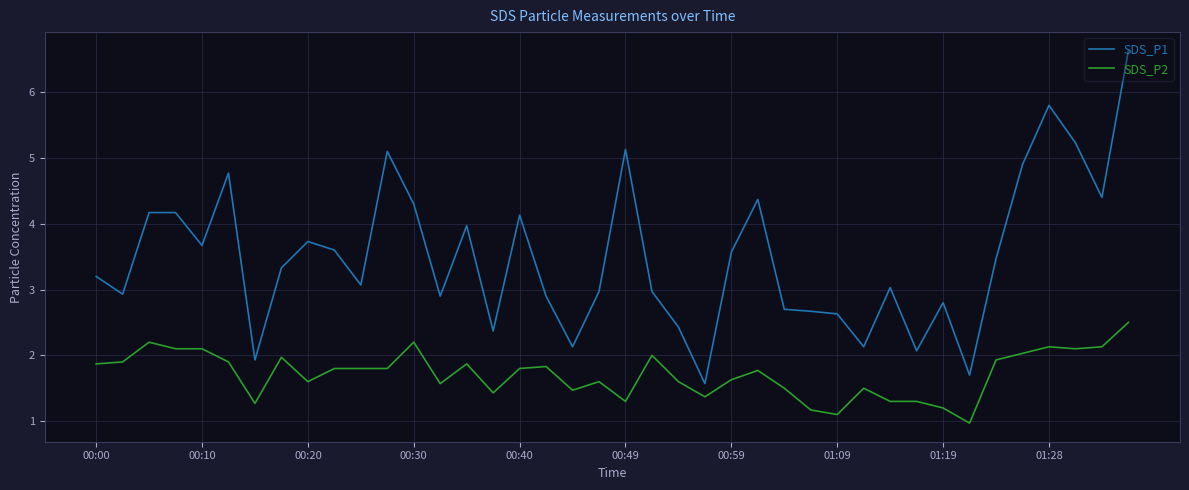

What is the greatest value displayed?

6.6